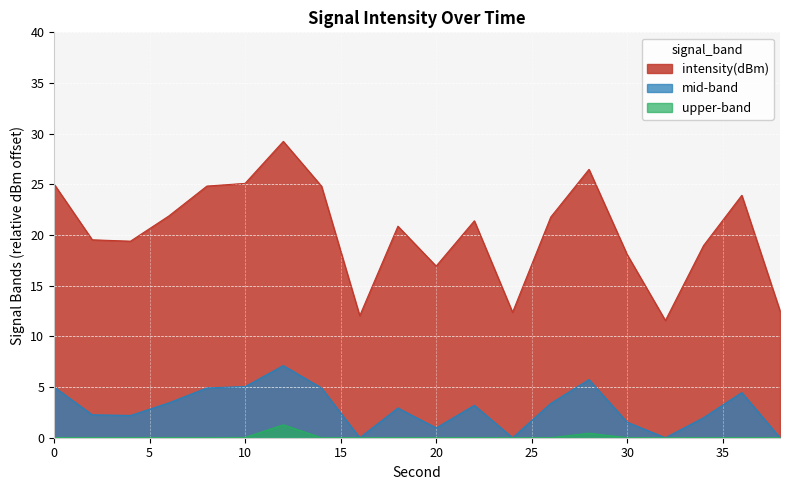

What is the approximate value at 34?

19.0